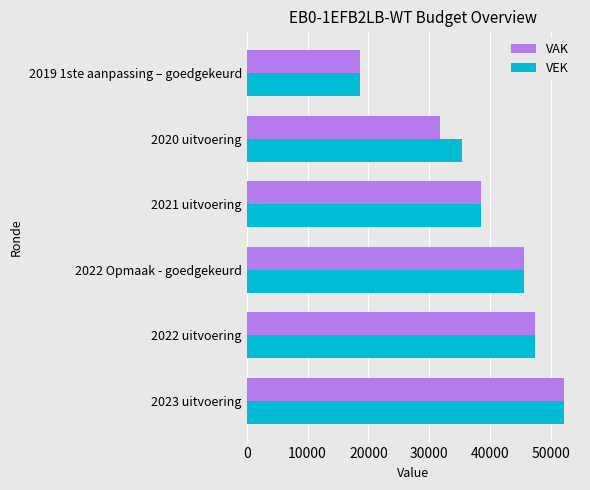

At which category is the sum across all series the highest?

2023 uitvoering